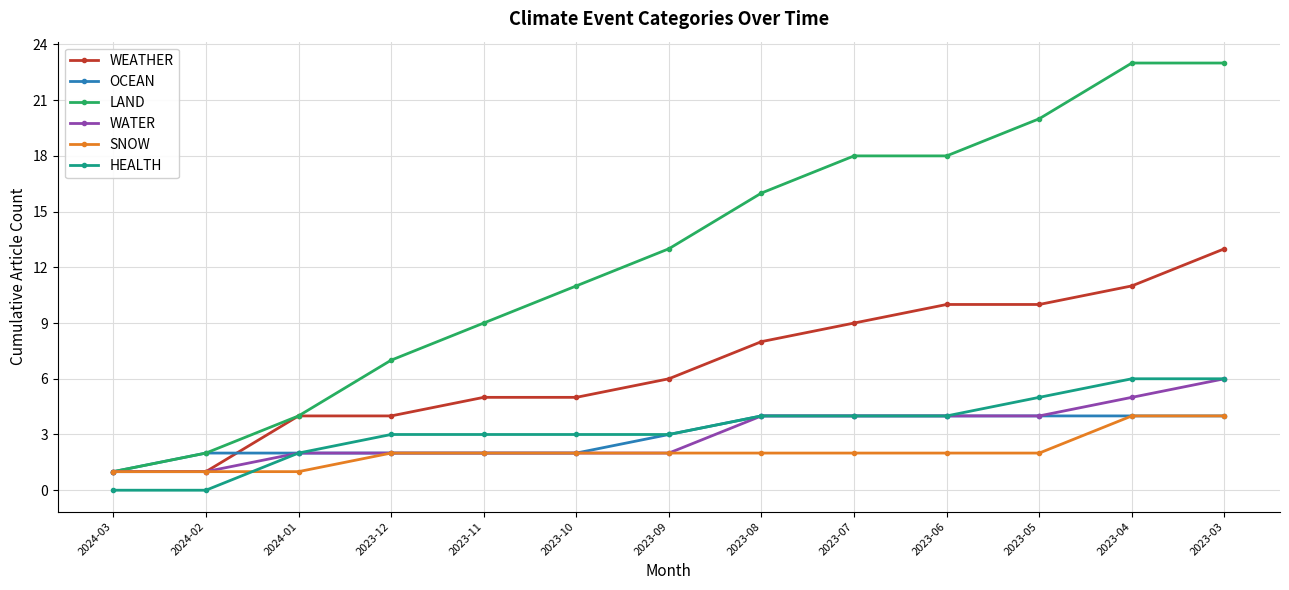

What is the difference between the maximum and minimum values in the OCEAN series?

3